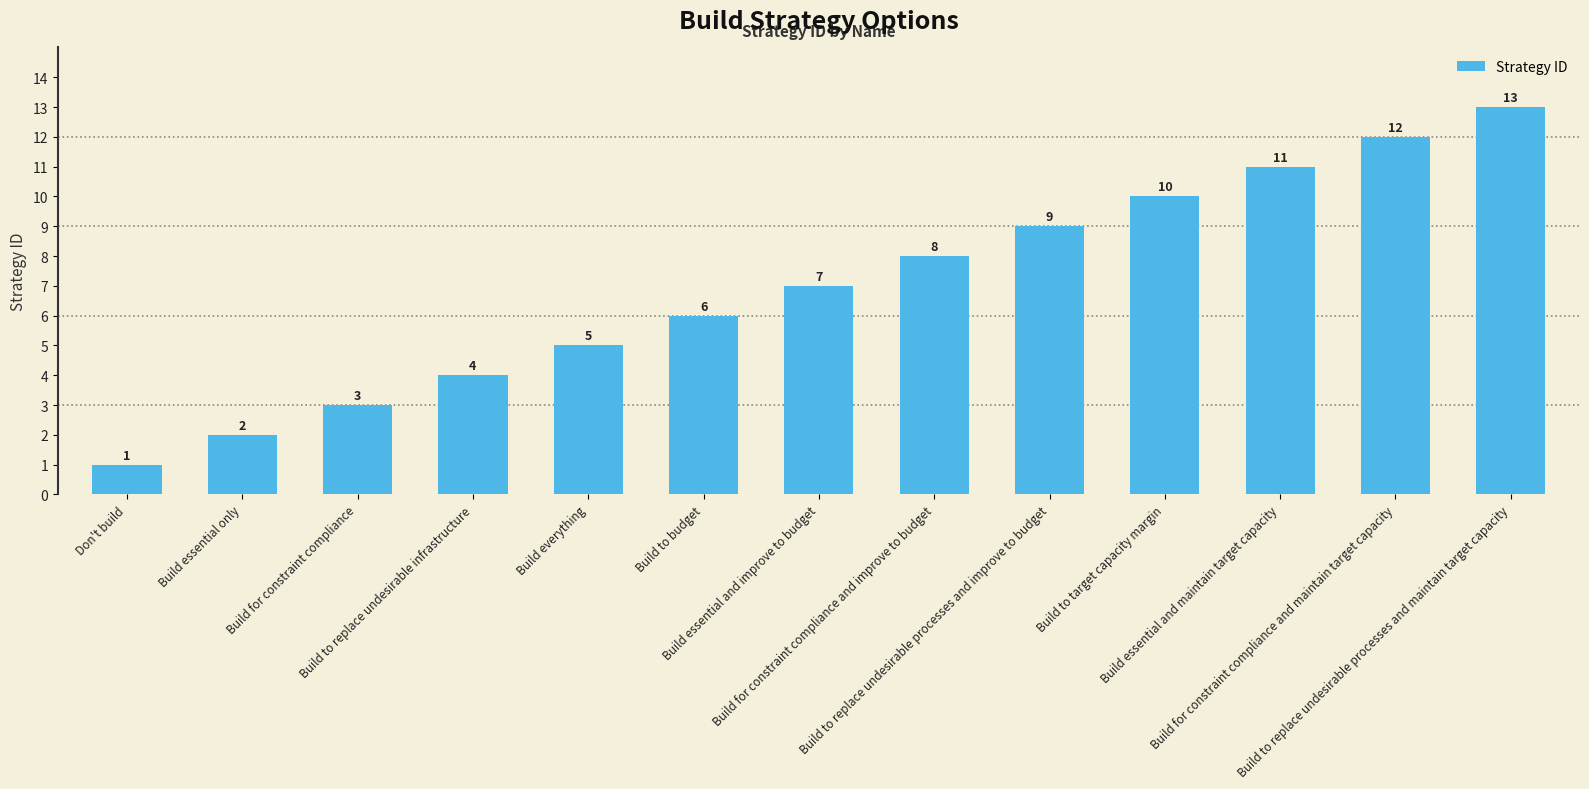

What is the difference between the maximum and minimum values?

12